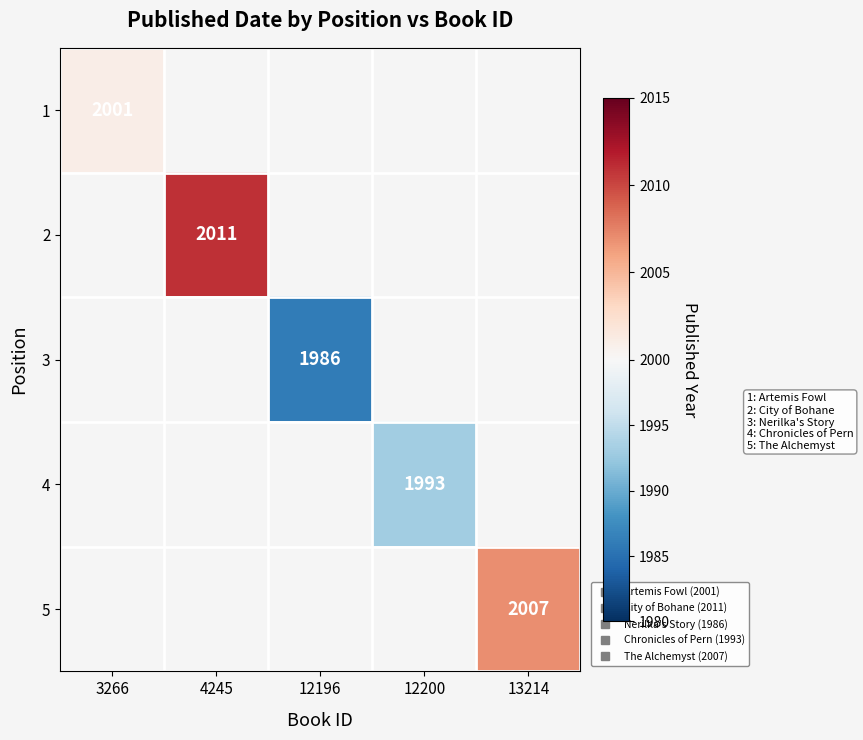

How many distinct data groups are displayed?

5